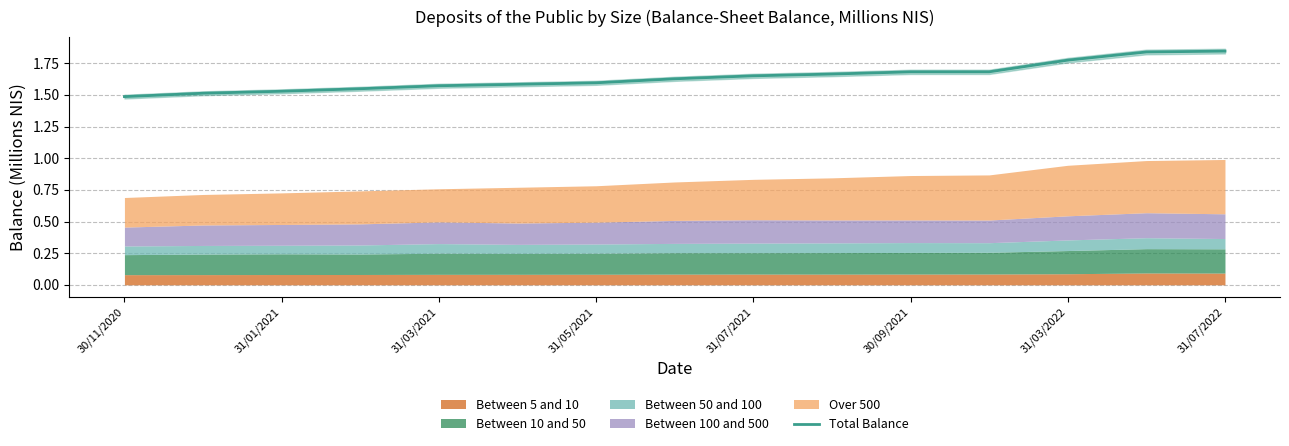

The value of Total Balance at 31/03/2022 is 0.8. True or false?

False